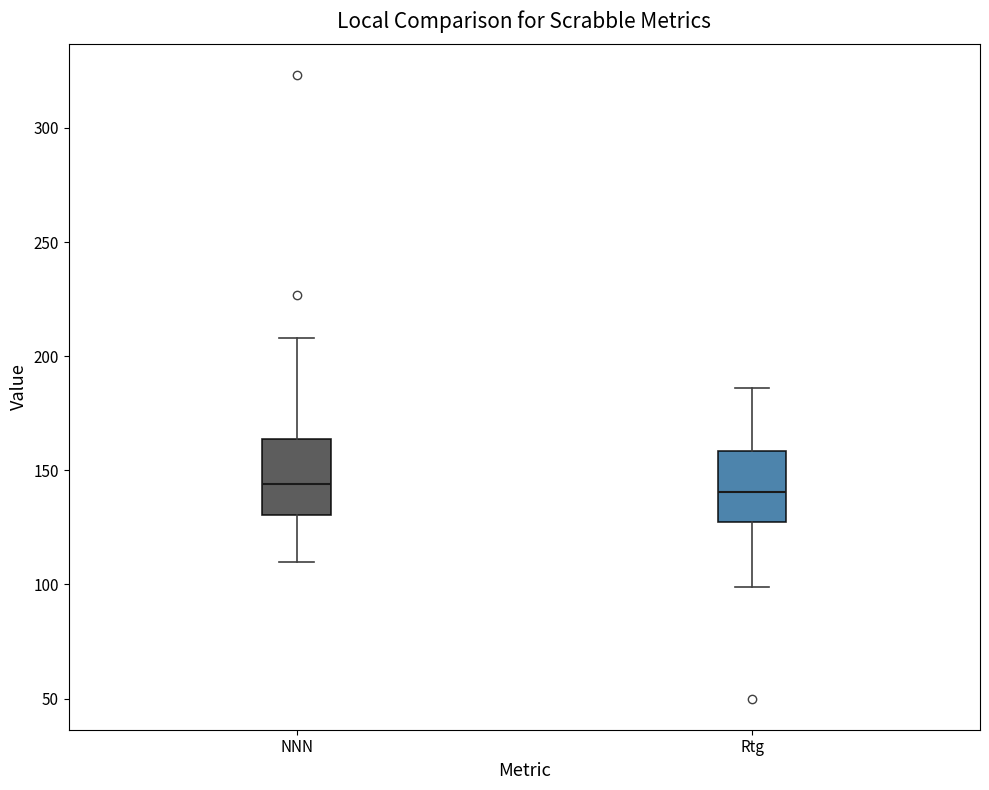

Reading left to right, transcribe this box plot: for each box, give where its median line is, the range the box spans, and where its two whiskers end, as read against the y-axis. The values are not printed on the chart, so give them approximately, as read against the axis.

NNN: median 145, box 130 to 165, whiskers 110 to 210
Rtg: median 140, box 125 to 160, whiskers 100 to 185